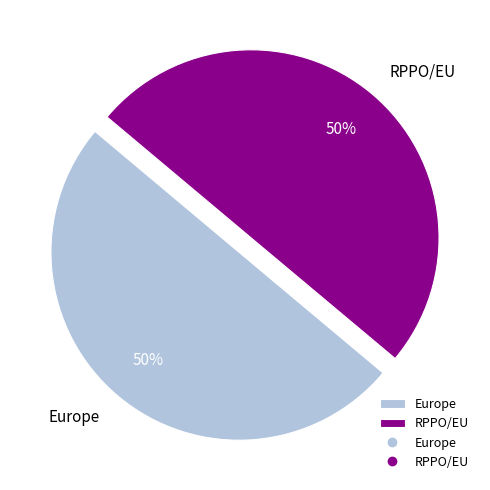

Do Europe and RPPO/EU together represent more than half of the pie?

Yes